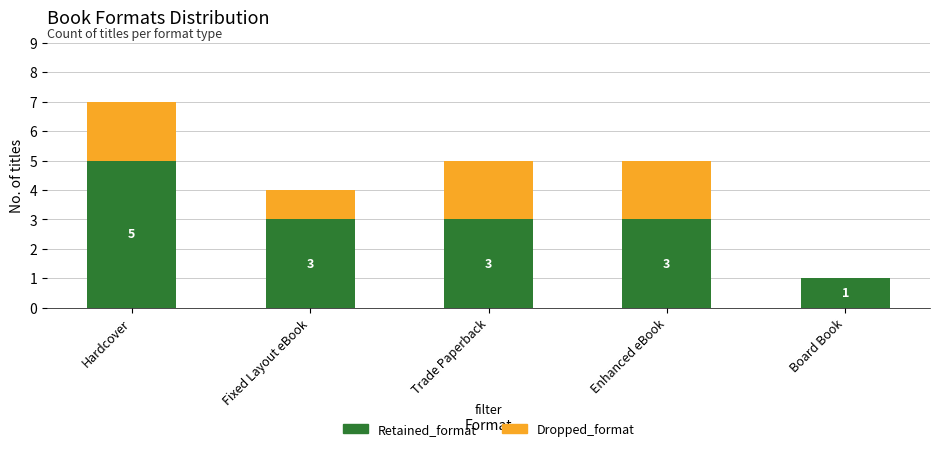

What are all the series names shown in the legend?

Retained_format, Dropped_format